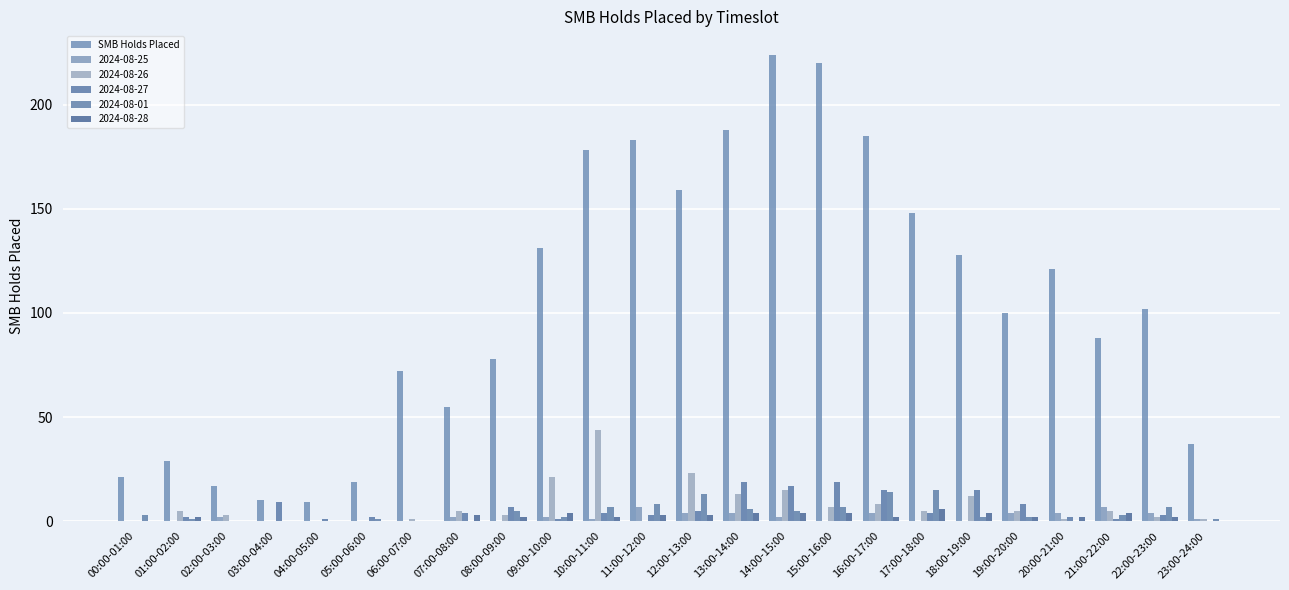

Does the chart contain stacked bars?

No